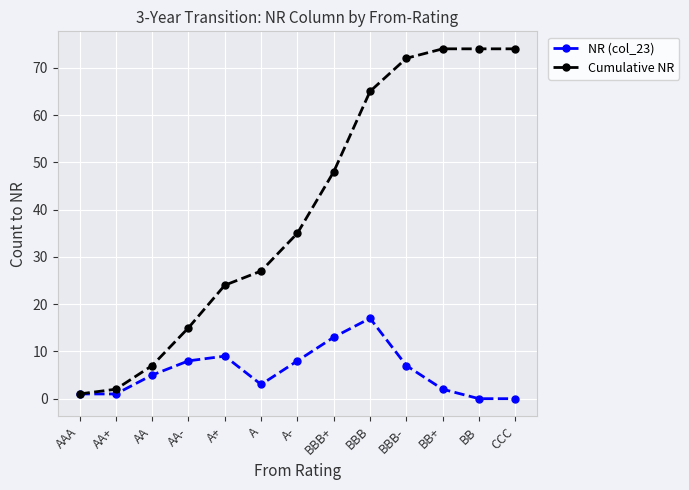

What is the difference between the maximum and minimum values in the NR (col_23) series?

17